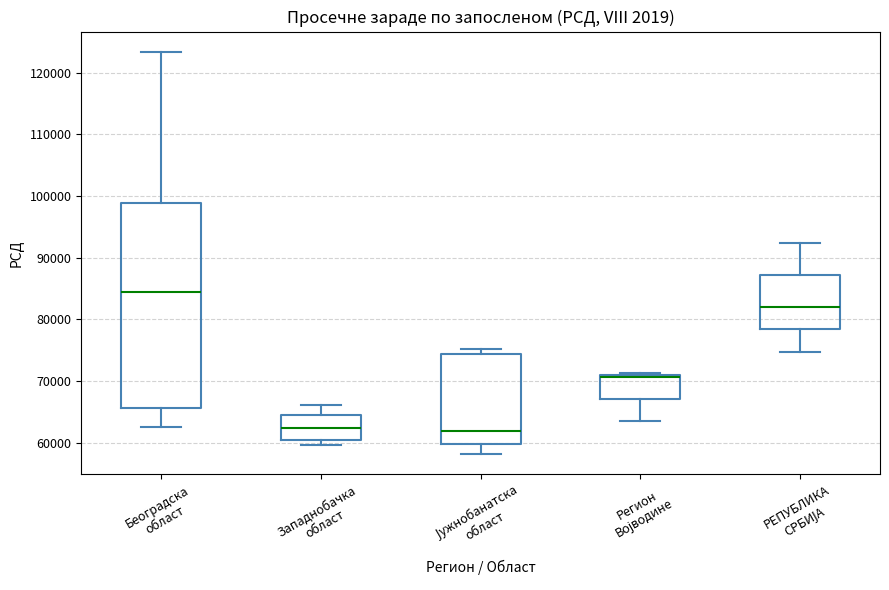

Reading left to right, read every box against the y-axis: the position of its median line, the range the box covers, and the ends of its whiskers. The values are not printed on the chart, so give them approximately, as read against the axis.

Београдска област: median 84000, box 66000 to 99000, whiskers 63000 to 123000
Западнобачка област: median 62000, box 60000 to 64000, whiskers 60000 (just below the box's lower edge) to 66000
Јужнобанатска област: median 62000, box 60000 to 74000, whiskers 58000 to 75000
Регион Војводине: median 71000 (just below the box's upper edge), box 67000 to 71000, whiskers 64000 to 71000 (just above the box's upper edge)
РЕПУБЛИКА СРБИЈА: median 82000, box 78000 to 87000, whiskers 75000 to 92000